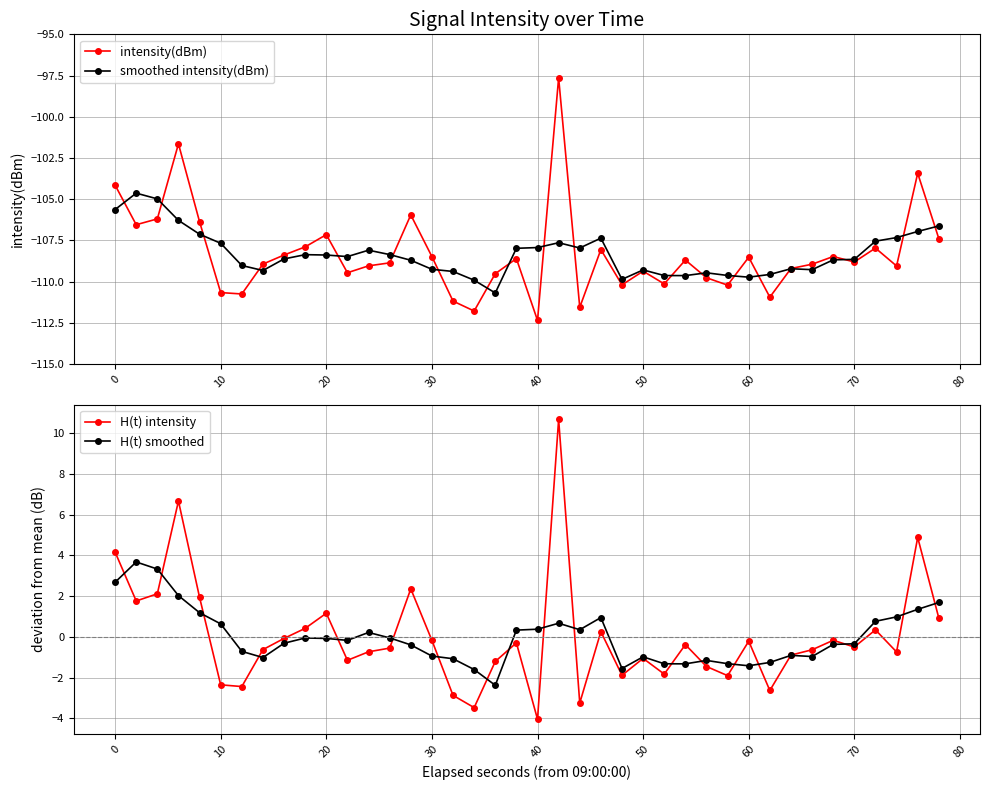

Which series has the largest range (max minus min)?

intensity(dBm)